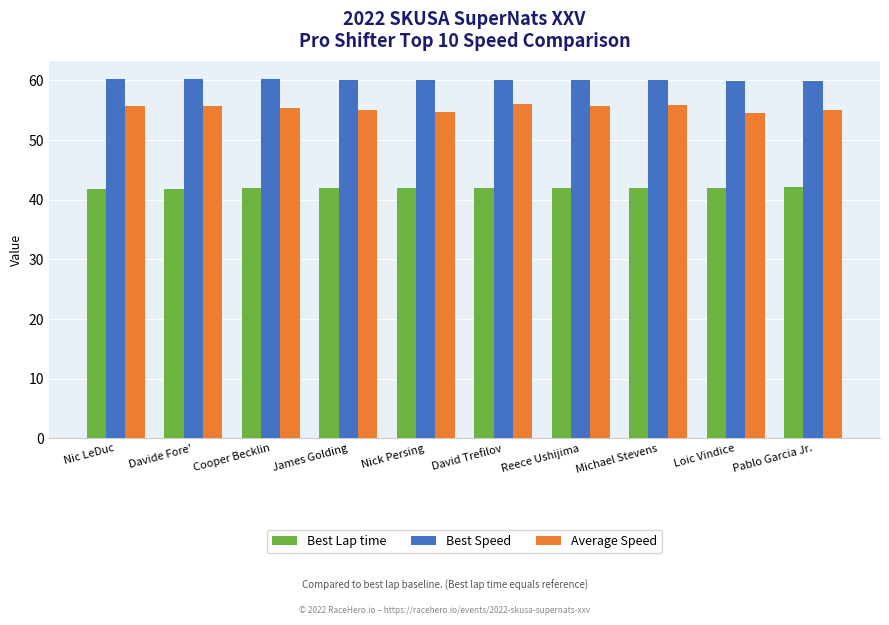

What is the label of the 10th bar from the right?

Nic LeDuc